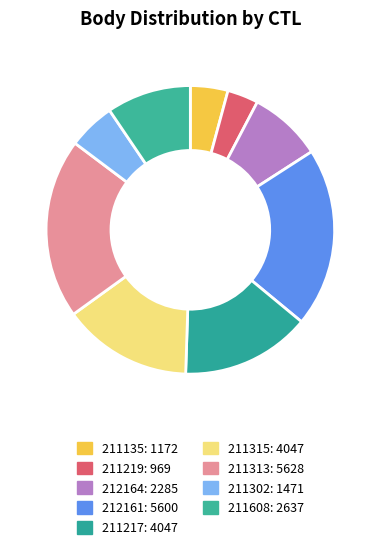

The 212161 slice represents 20% of the pie. True or false?

True